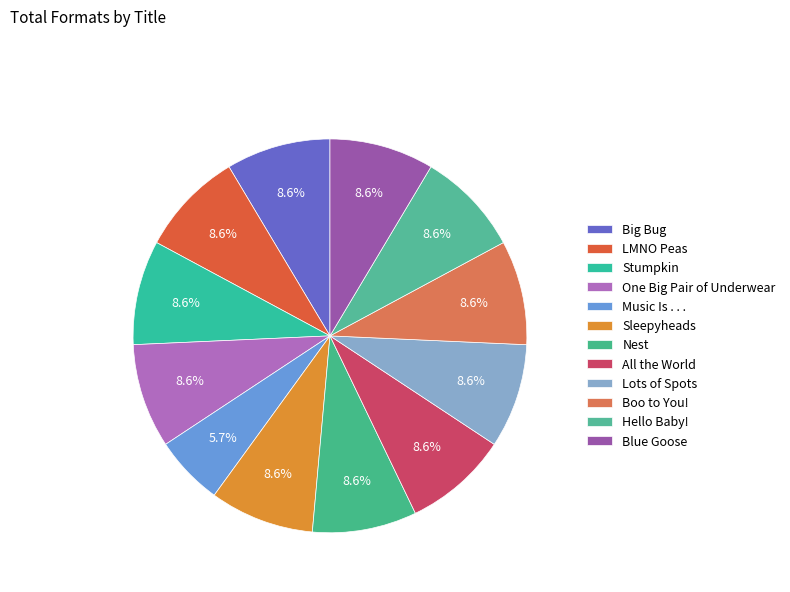

Which slice is the smallest?

Music Is . . .